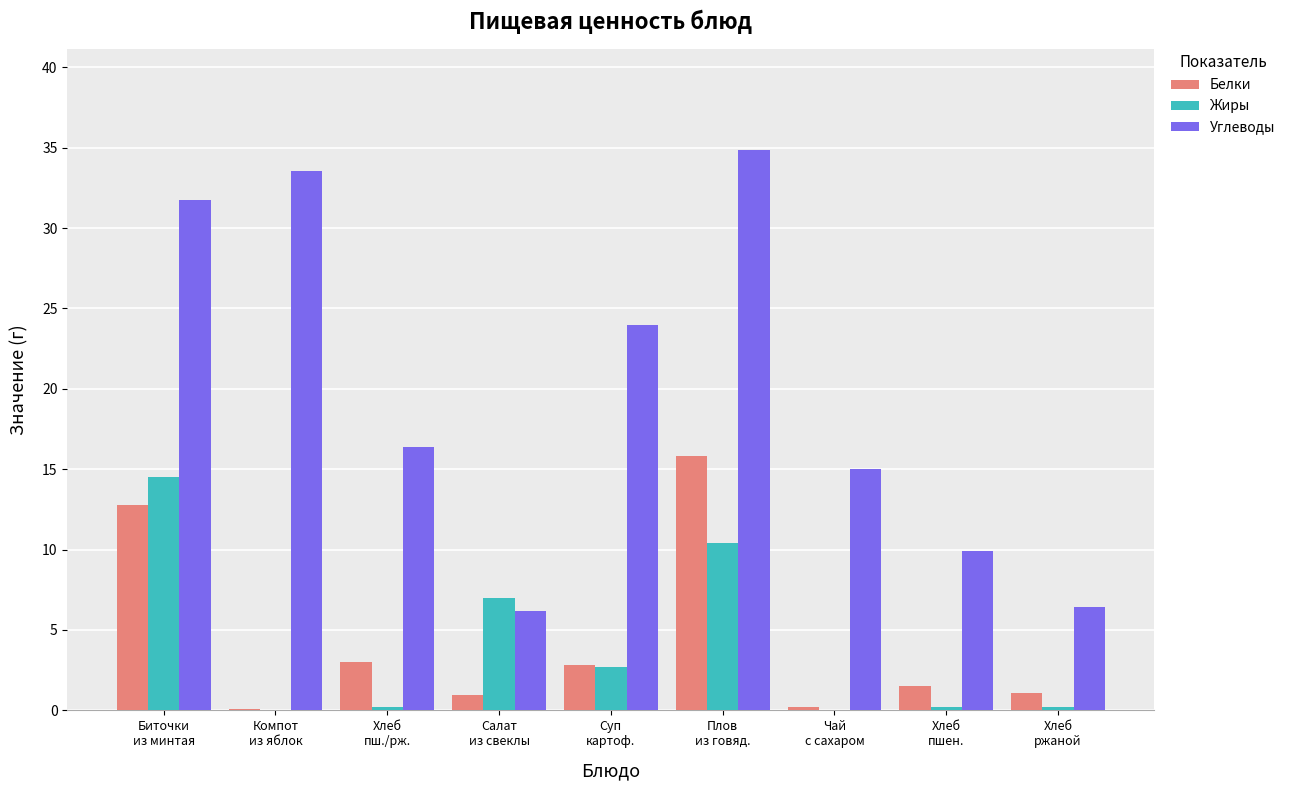

The value of Белки at Компот
из яблок is 0.1. True or false?

True